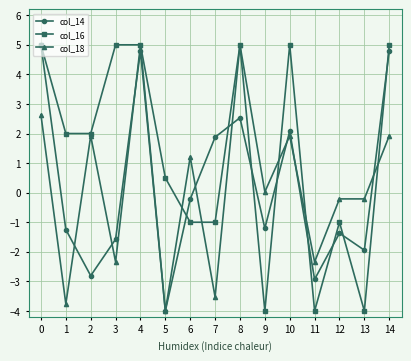

What is the sum of the col_18 values at 2 and 10?

3.8